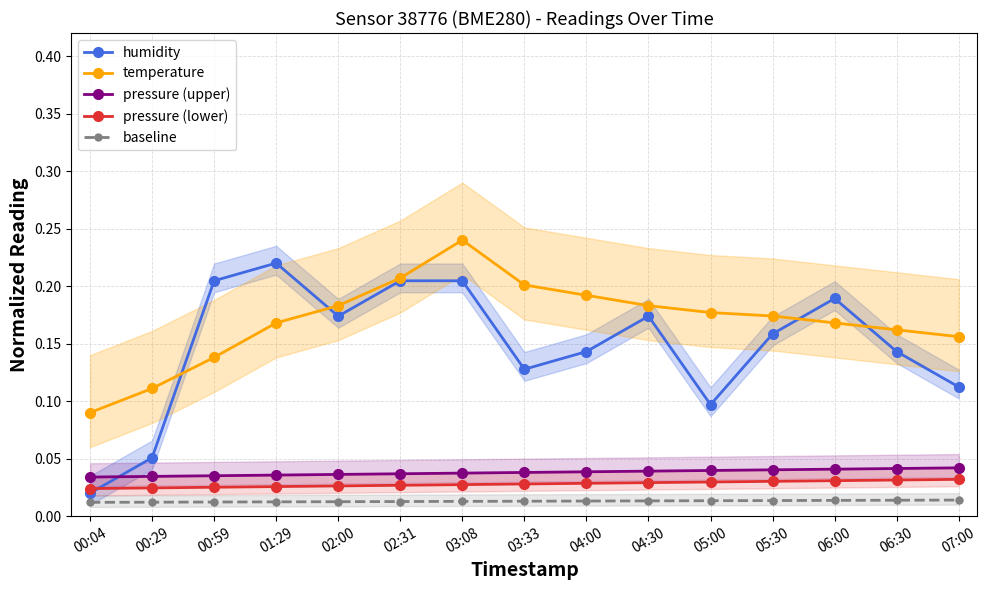

Rank the series by their maximum value, from highest to lowest.

temperature, humidity, pressure (upper), pressure (lower), baseline